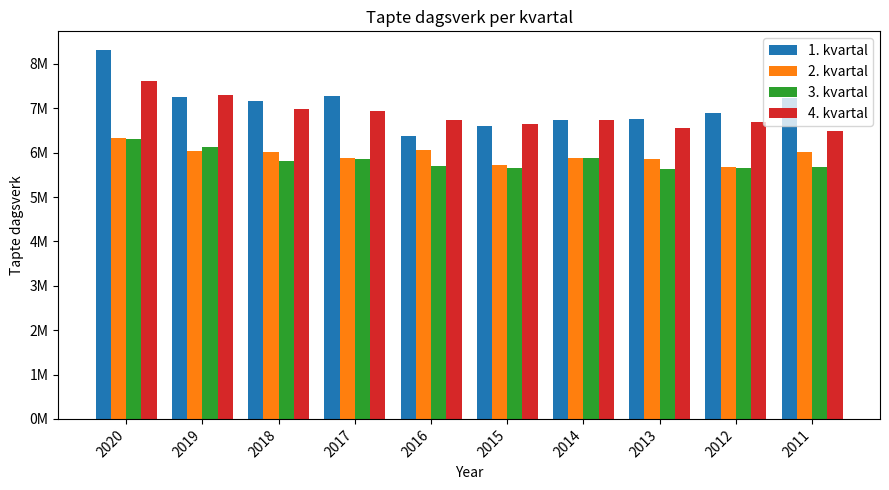

Does the chart contain stacked bars?

No